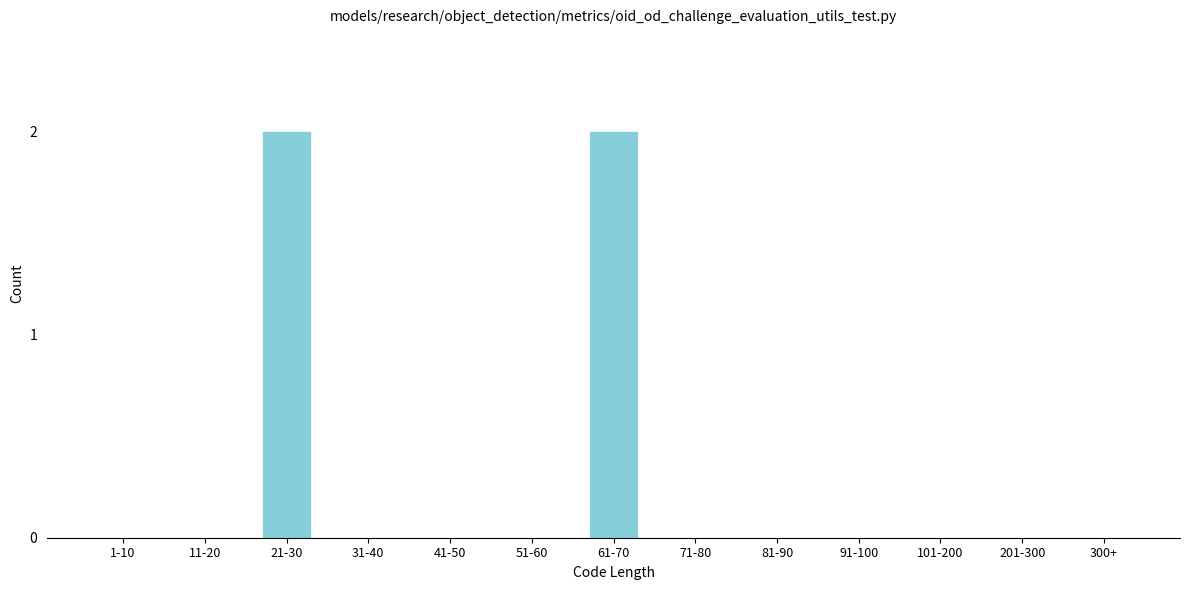

Reading left to right, extract all data points from this chart.

1-10=0	11-20=0	21-30=2	31-40=0	41-50=0	51-60=0	61-70=2	71-80=0	81-90=0	91-100=0	101-200=0	201-300=0	300+=0